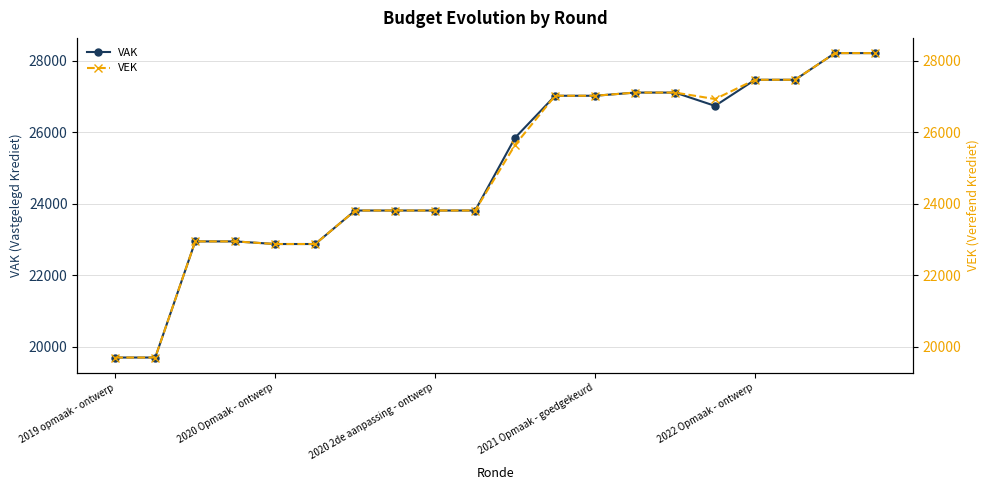

What is the difference between the maximum and minimum values in the VEK series?

8515